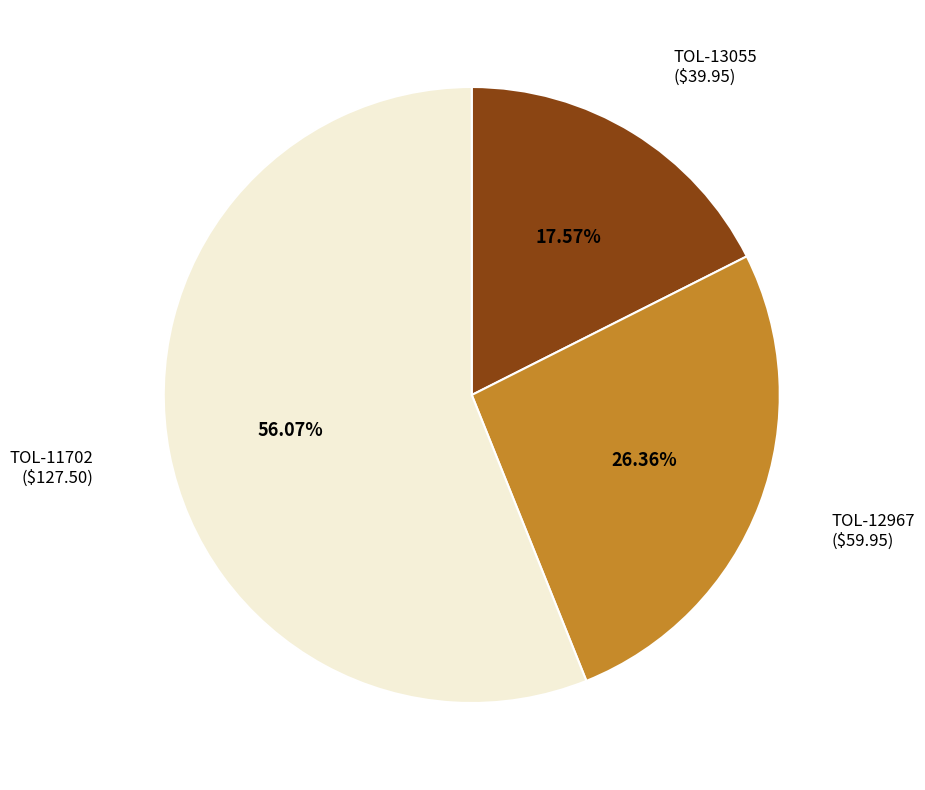

To the nearest percent, what portion does TOL-12967 represent?

26%